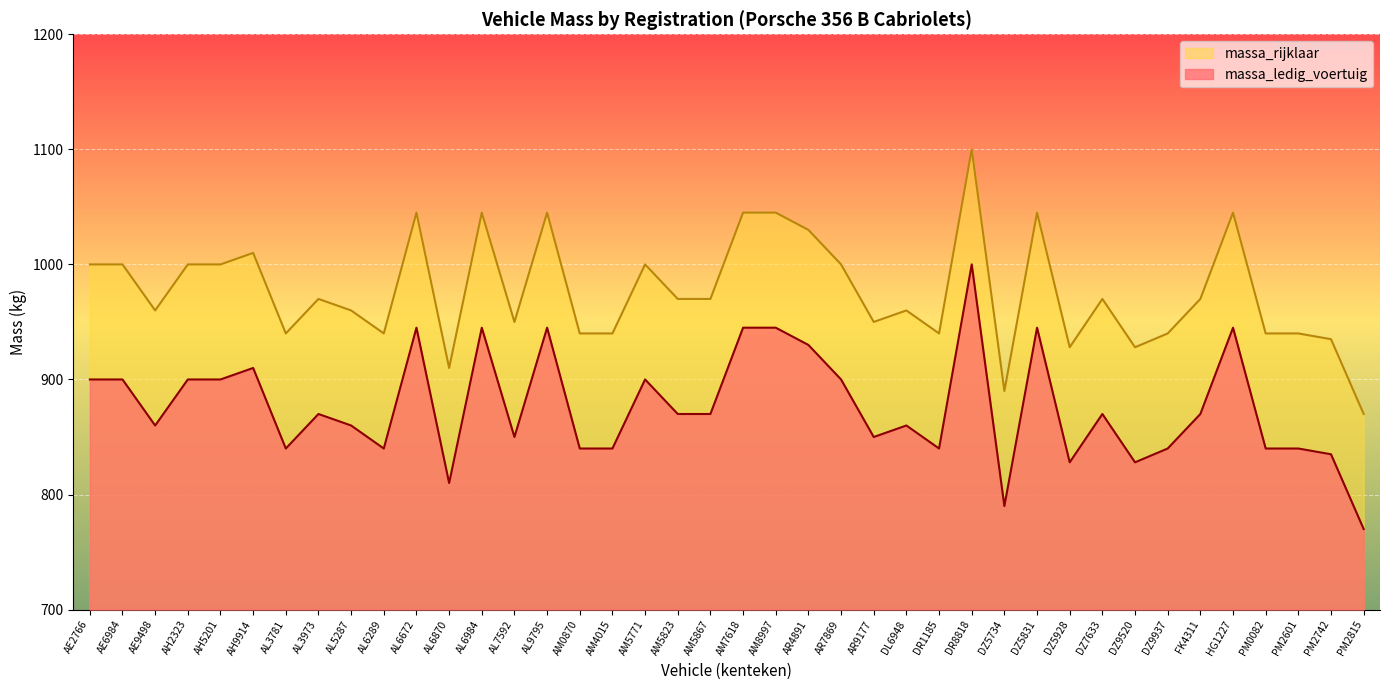

Rank the series by their maximum value, from lowest to highest.

massa_ledig_voertuig, massa_rijklaar